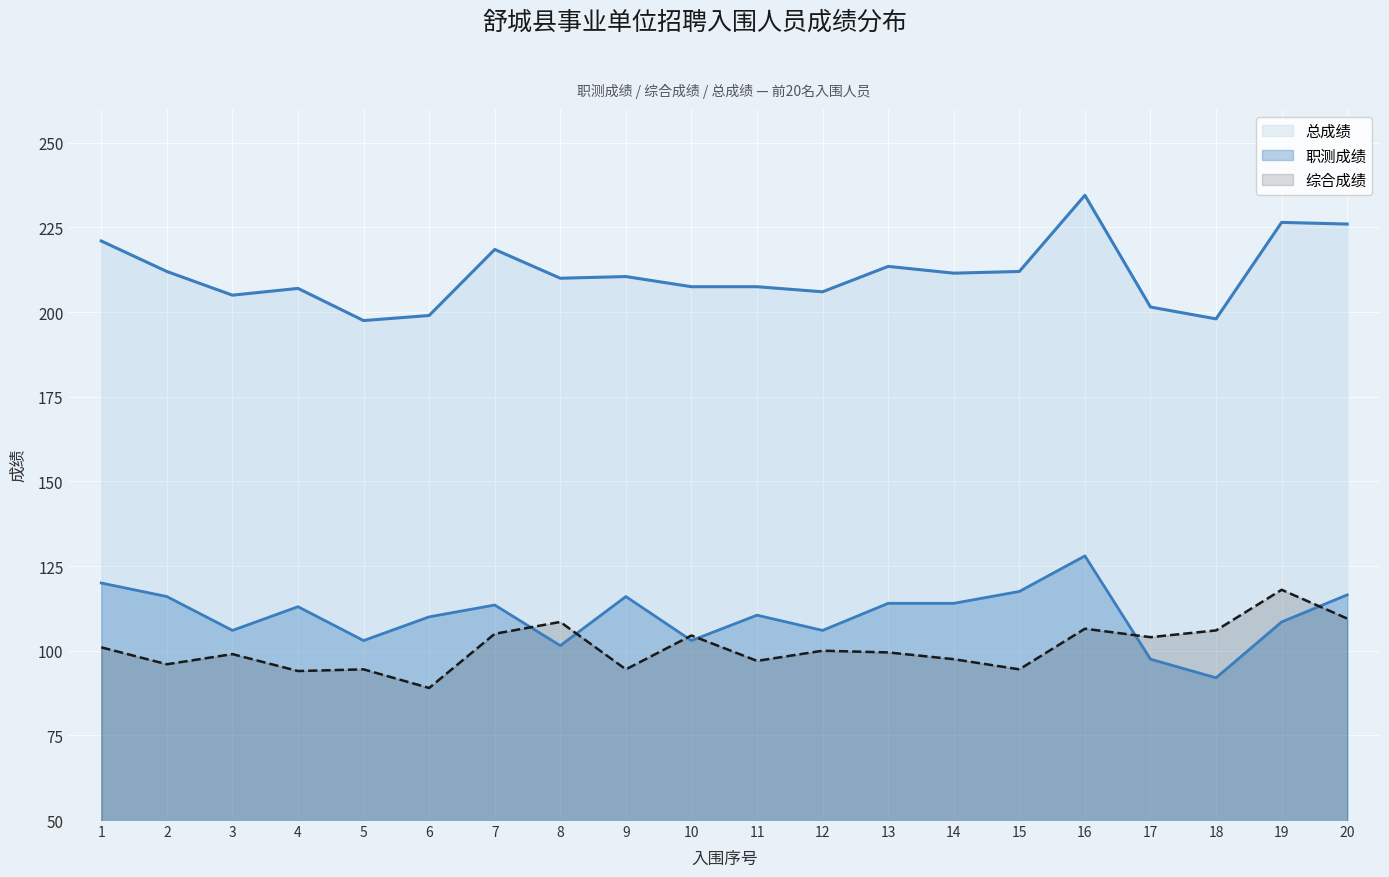

What is the value of the 总成绩 point at the 5th from the left?

197.5